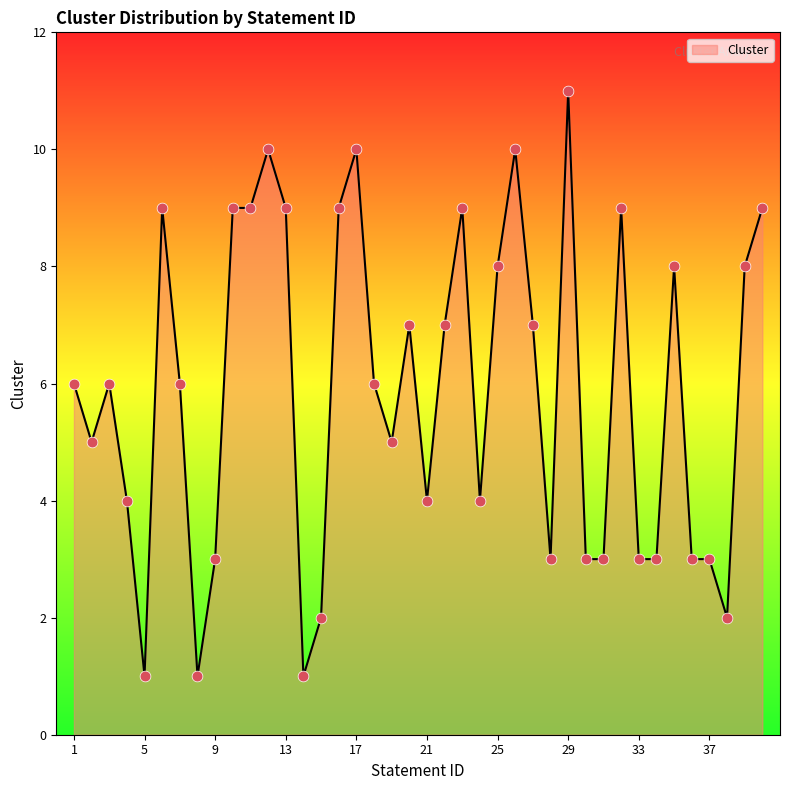

What is the difference between the maximum and minimum values?

10